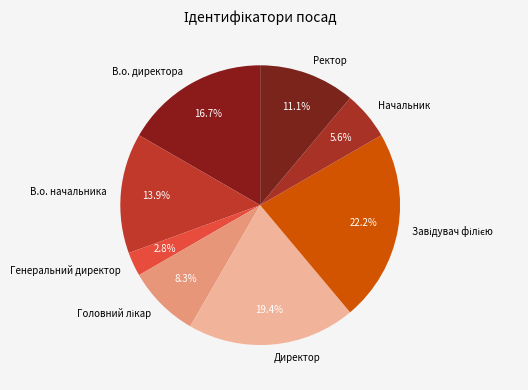

Is it true that В.о. начальника is 1% of the pie?

False